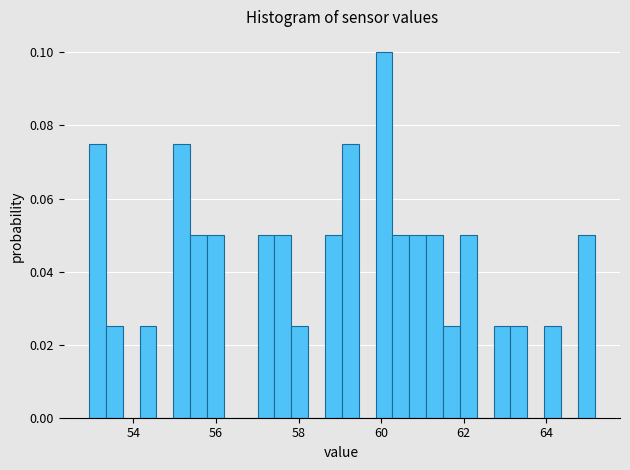

Around what value on the x-axis is the tallest bar? Give the approximate position of its centre, as read against the axis.

60.0